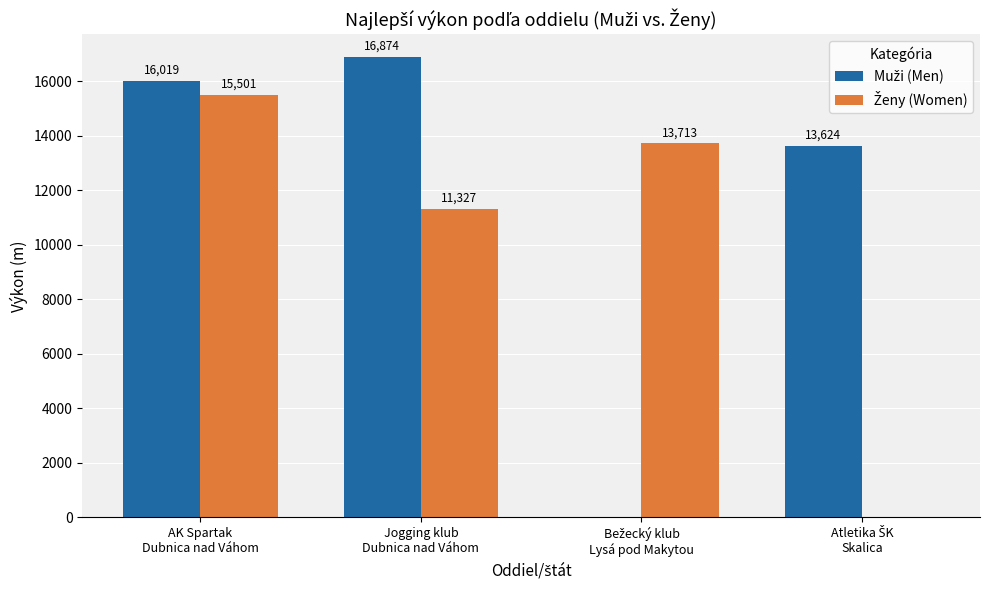

What is the maximum value shown in the chart?

16874